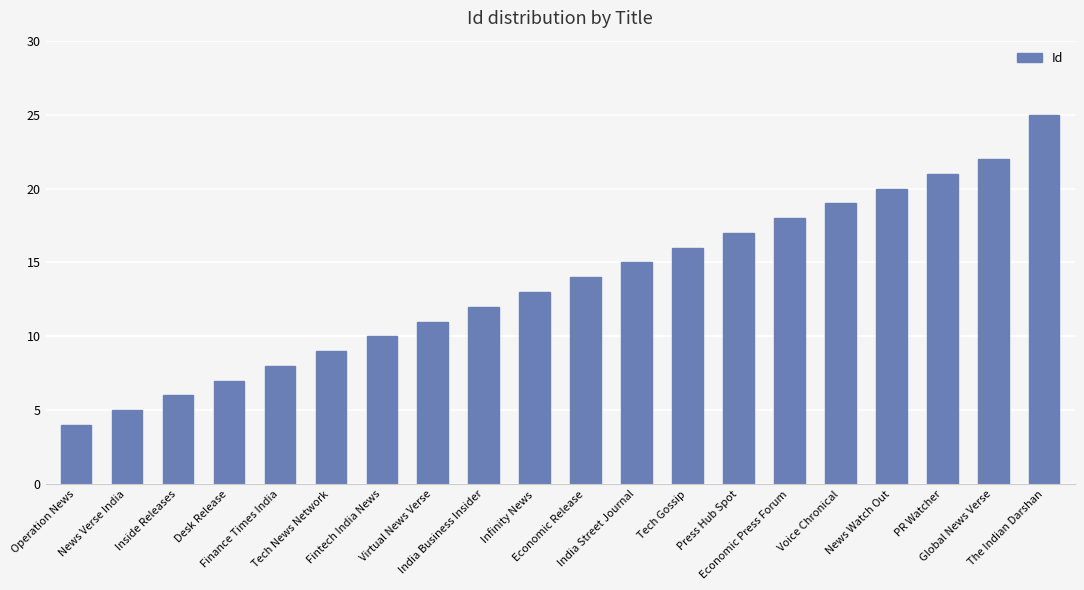

What is the change in value from Desk Release to Fintech India News?

+3